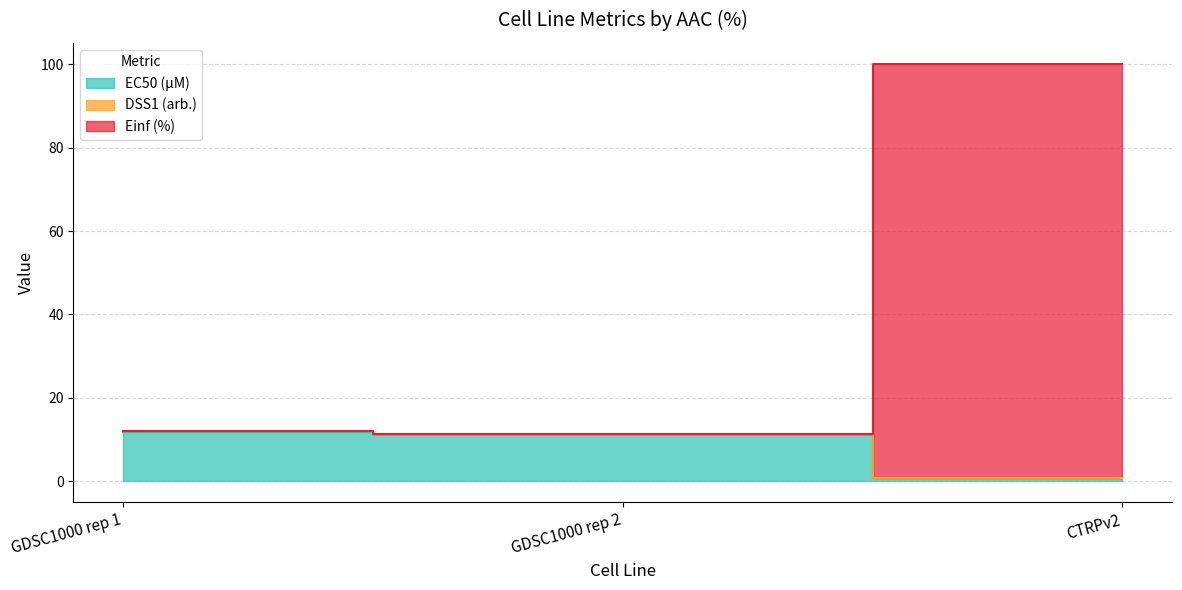

Which series changed the most between GDSC1000 rep 2 and CTRPv2?

Einf (%)